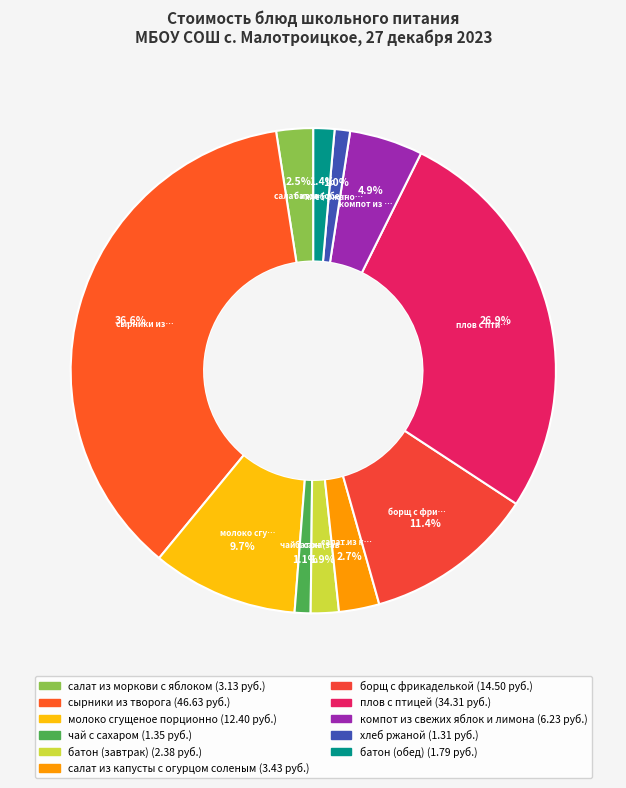

Is it true that плов с птицей is 15% of the pie?

False